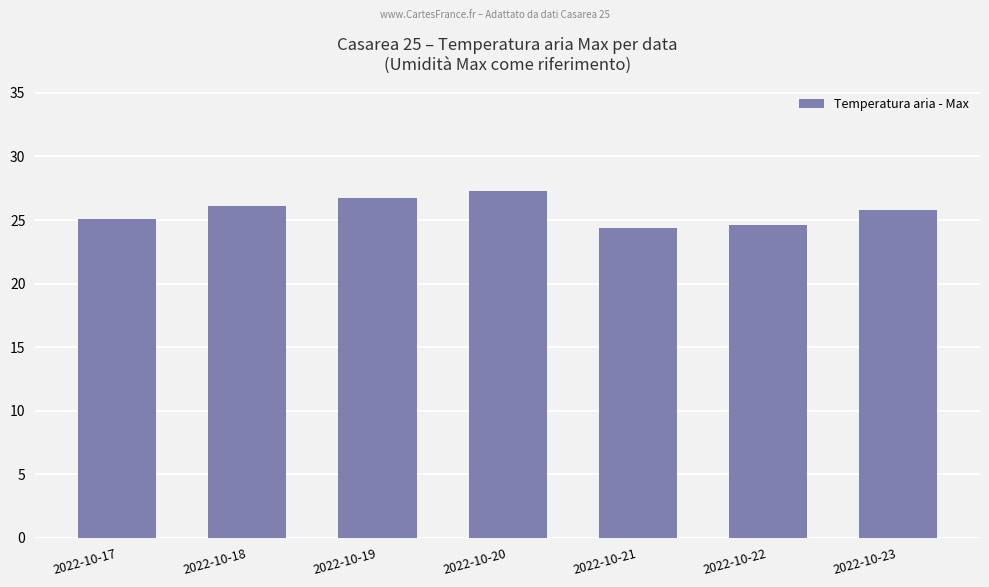

What is the change in value from 2022-10-20 to 2022-10-22?

-2.7